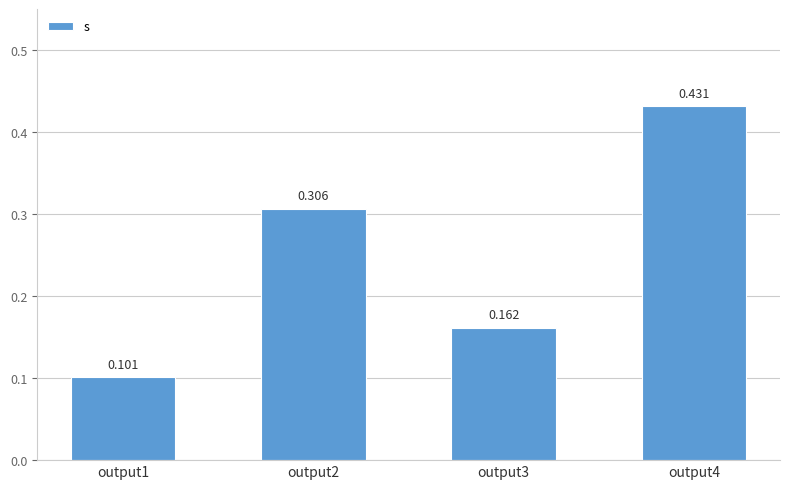

How many categories are shown in the chart?

4